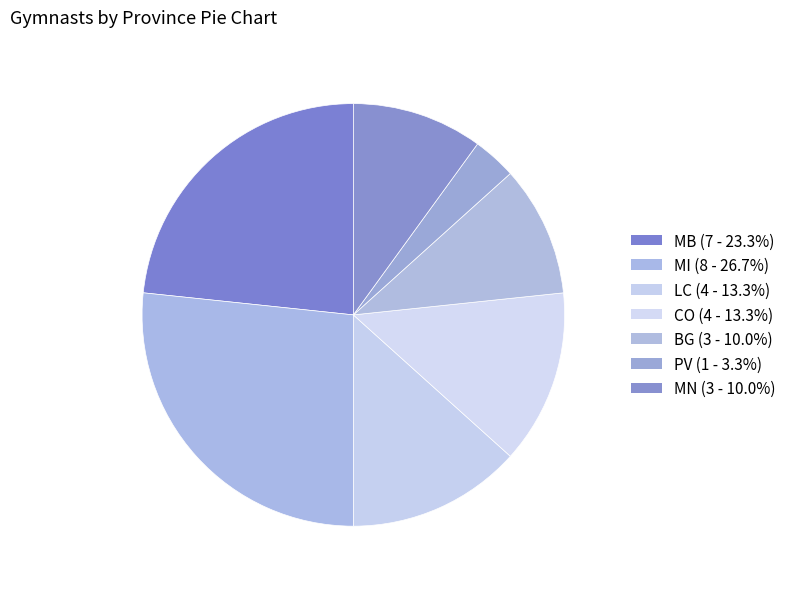

How many segments does this pie chart have?

7